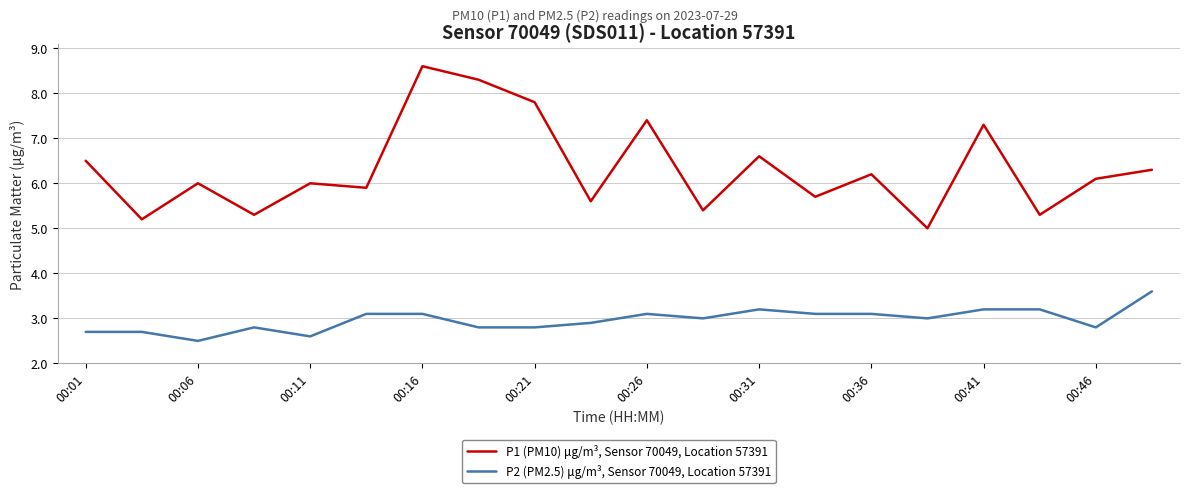

Does the chart display data point markers on the line(s)?

No